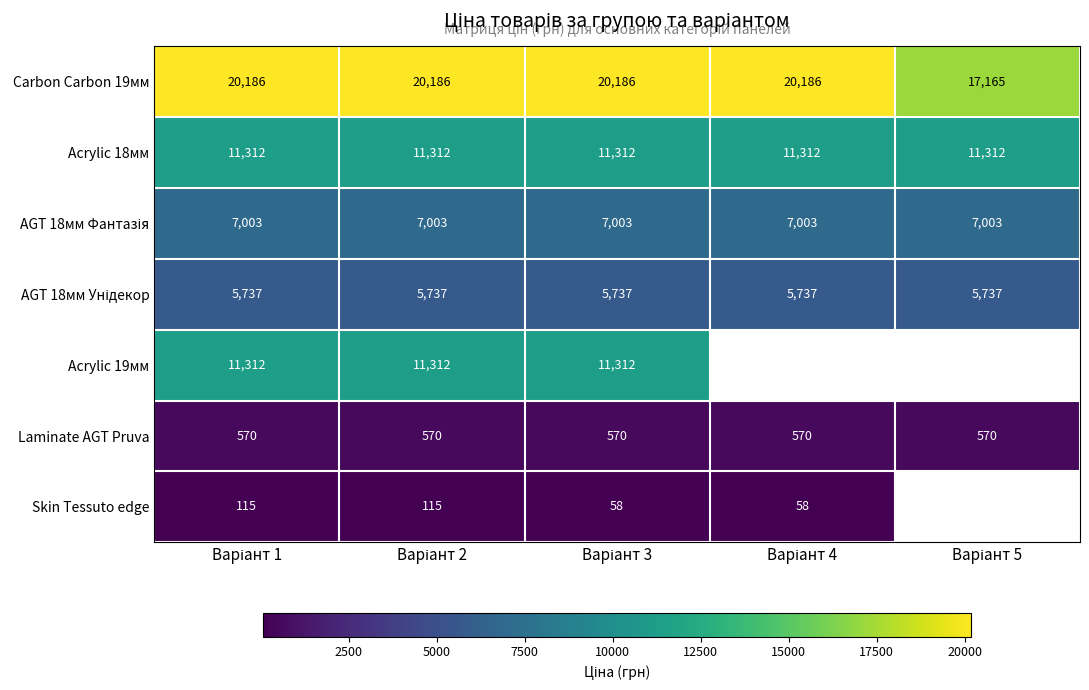

Is it true that Skin Tessuto edge equals 115.4 at Варіант 1?

True